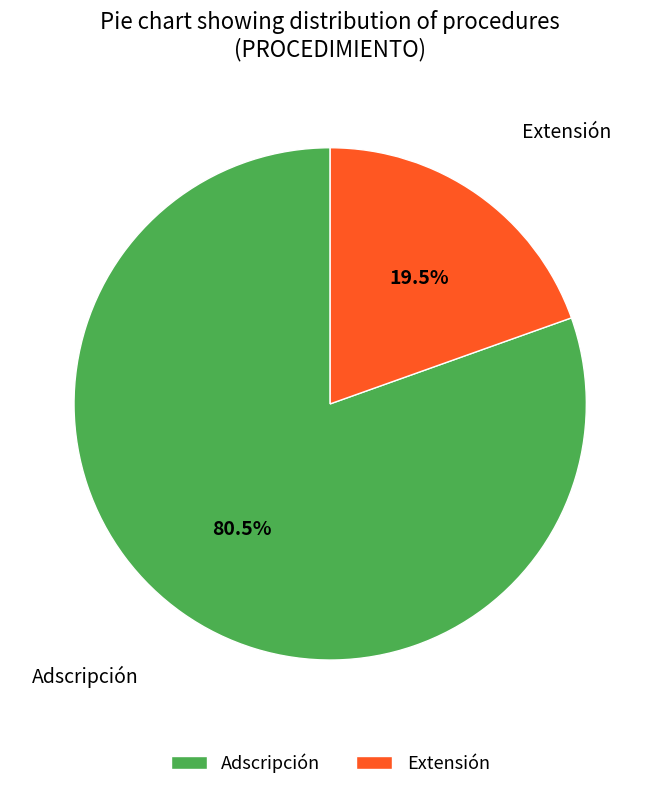

Which category has the smallest portion of the pie?

Extensión